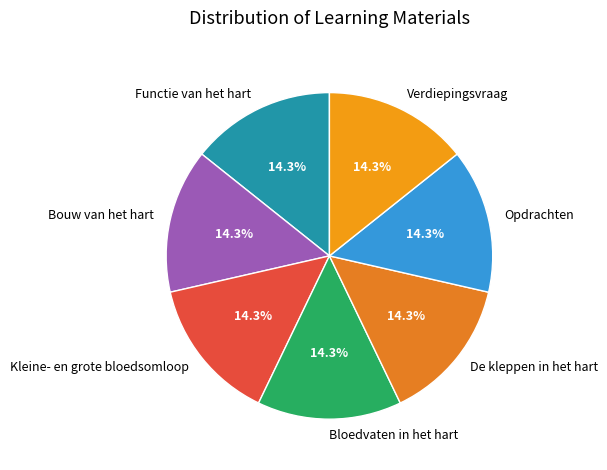

Combined, what portion of the pie is Bouw van het hart and Bloedvaten in het hart?

28.6%